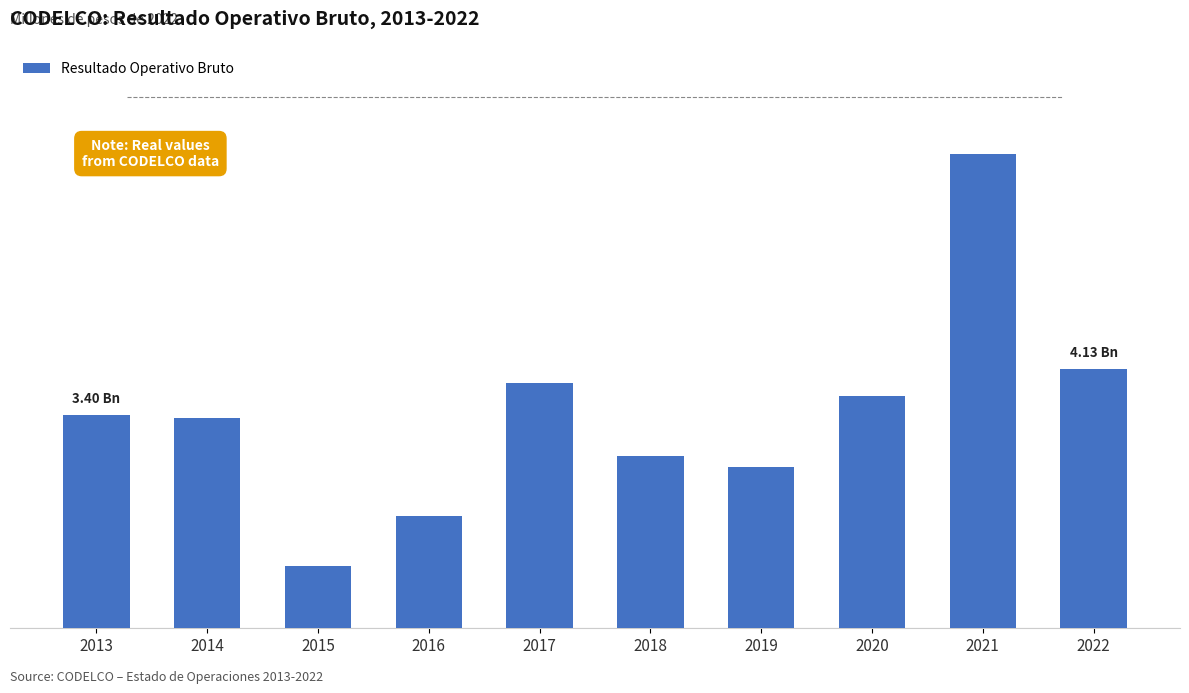

Does the chart contain any negative values?

No